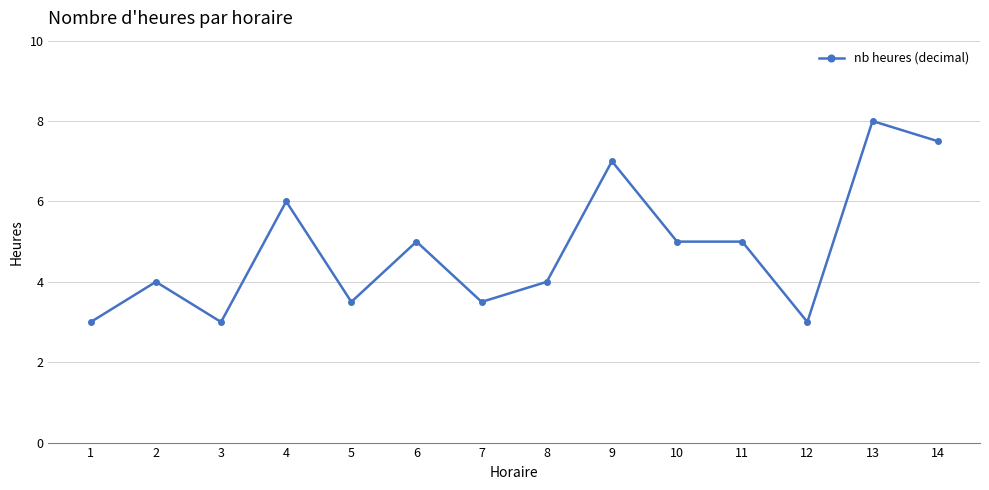

What is the greatest value displayed?

8.0